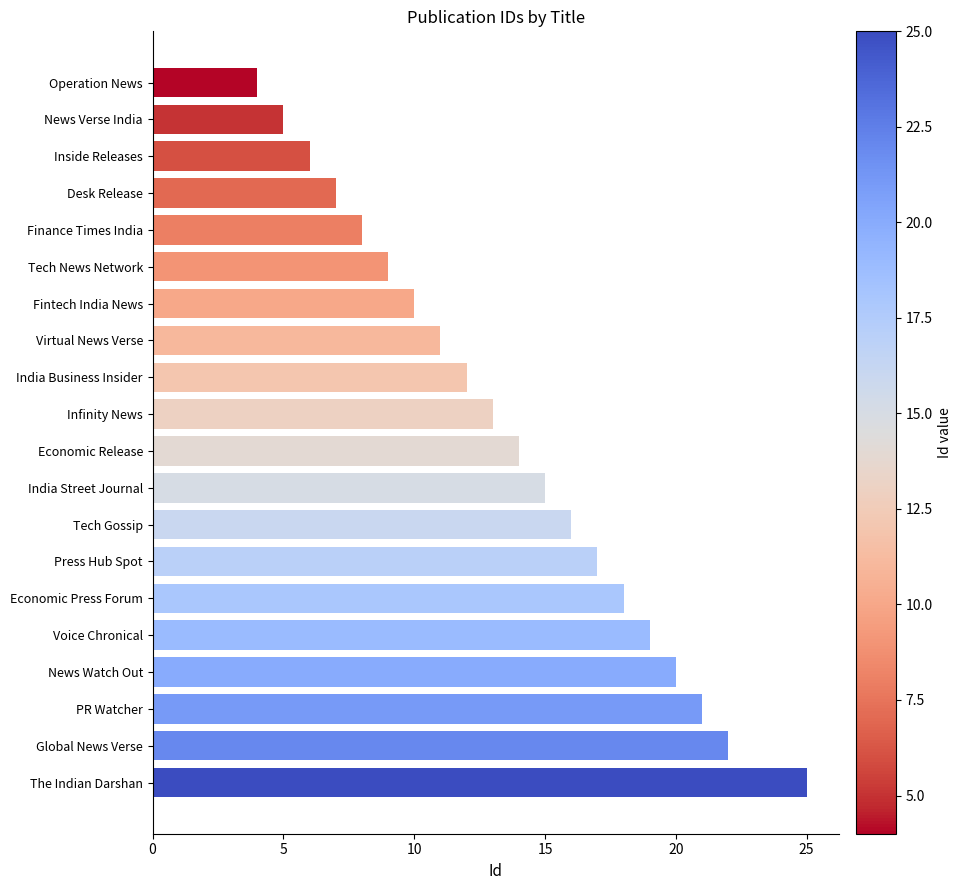

What is the smallest value displayed?

4